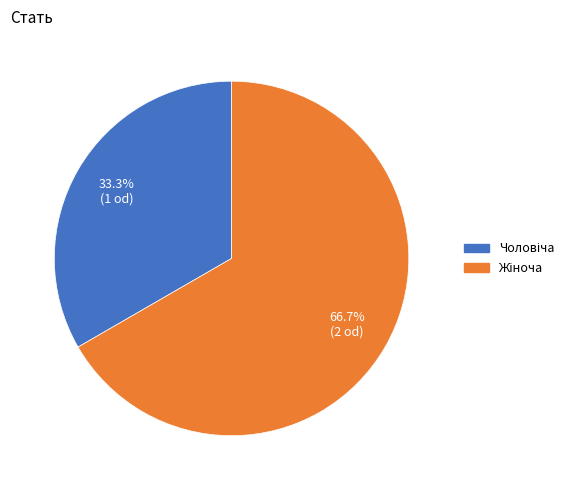

Rank the categories by value from lowest to highest.

Чоловіча, Жіноча